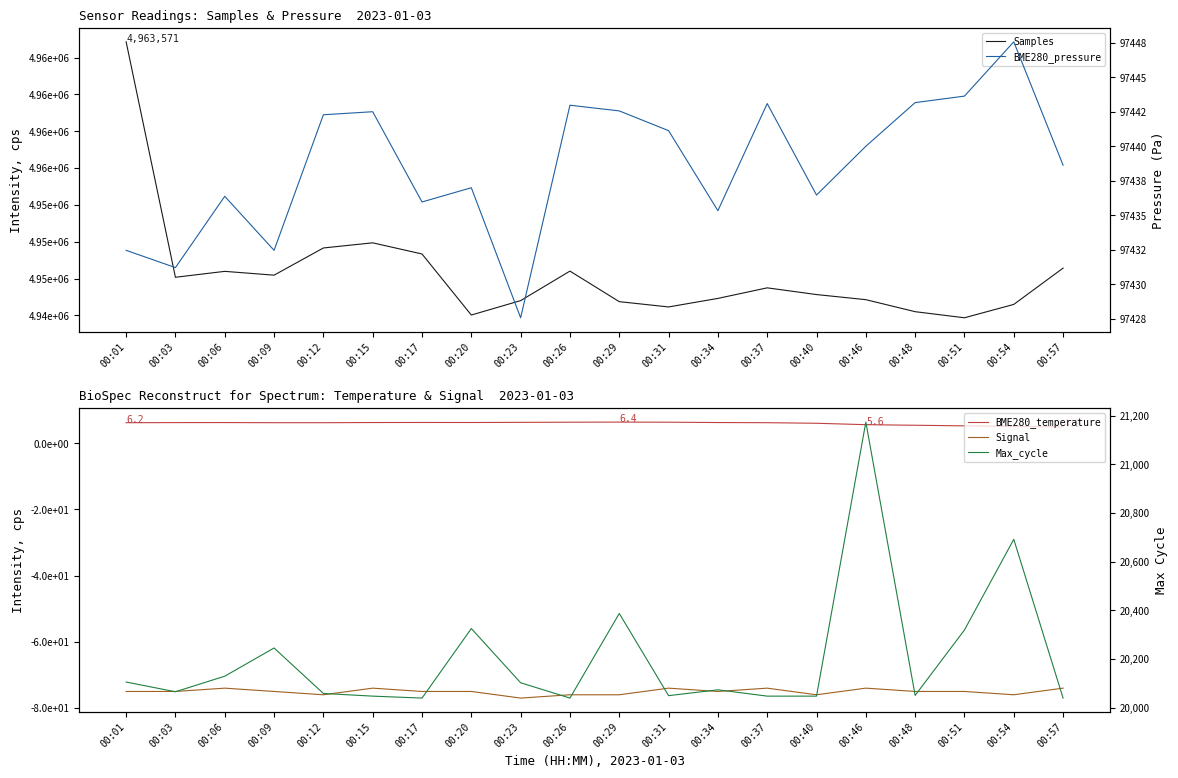

At which category is the sum across all series the highest?

00:01